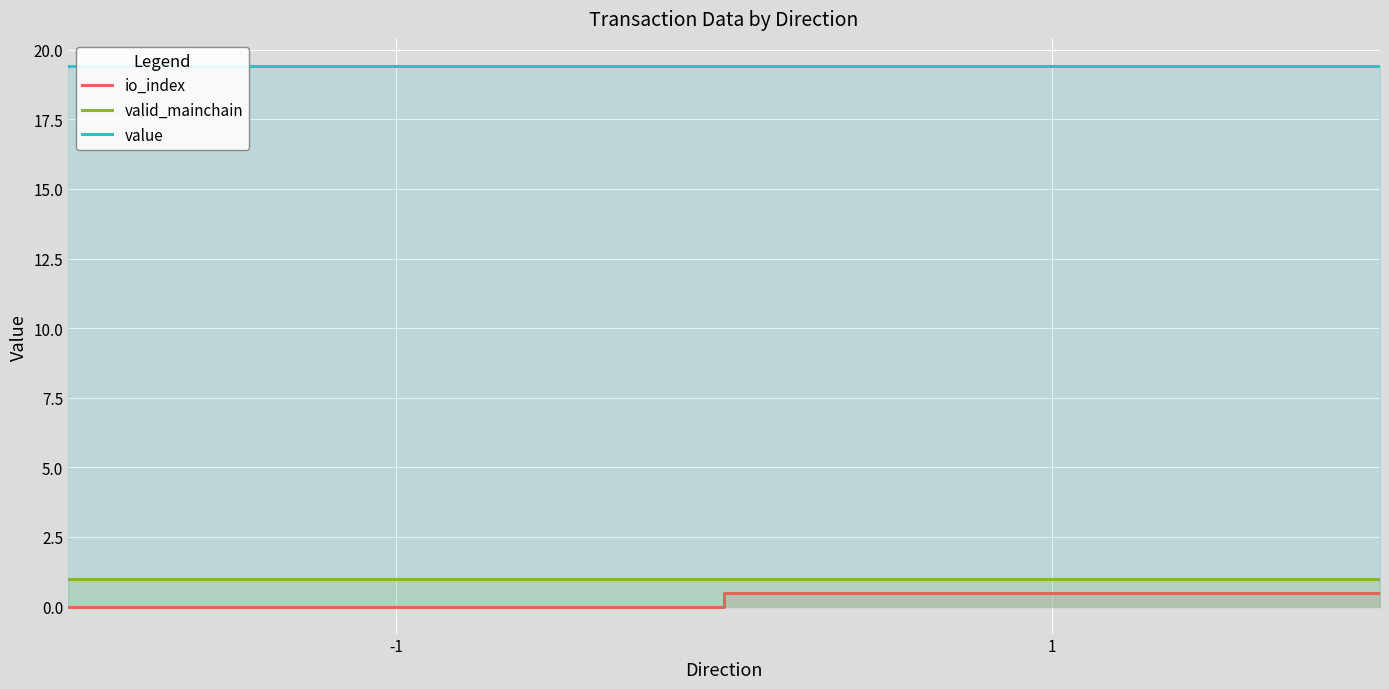

Reading left to right, extract all data points from this chart.

io_index: 0.0	0.5	0.5
valid_mainchain: 1.0	1.0	1.0
value: 19.4	19.4	19.4